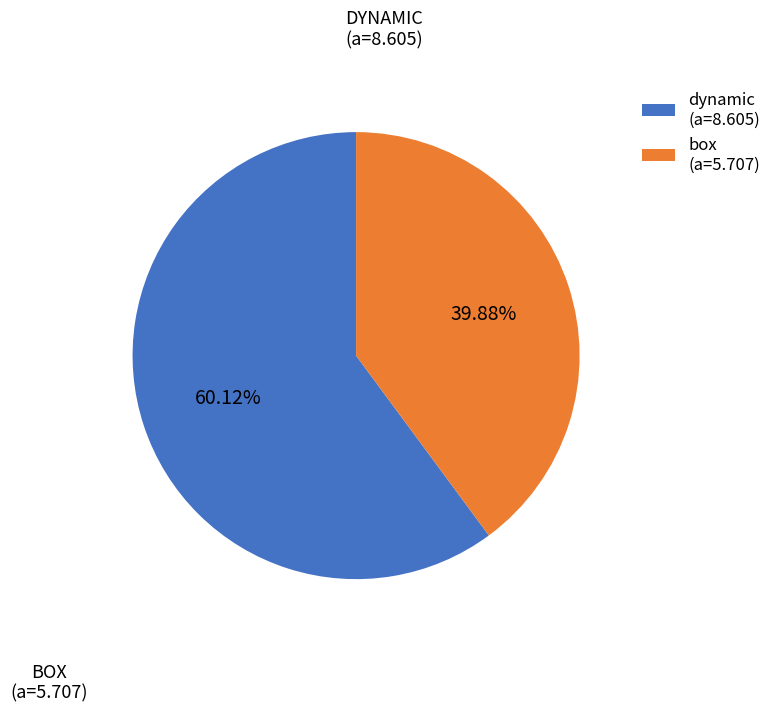

Do dynamic (a=8.605) and box (a=5.707) together represent more than half of the pie?

Yes